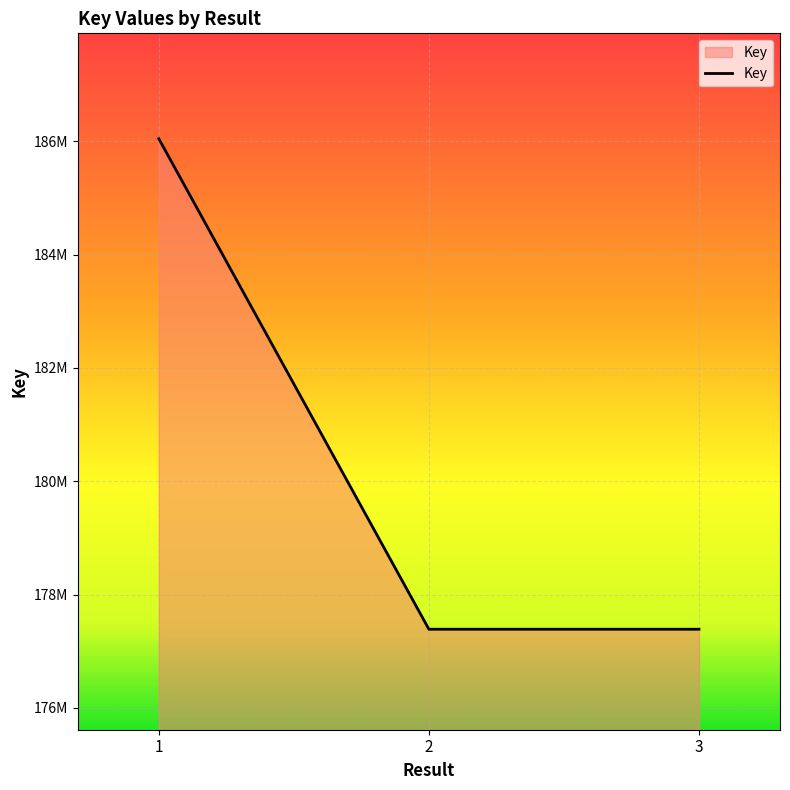

What is the sum of all values?

540824279